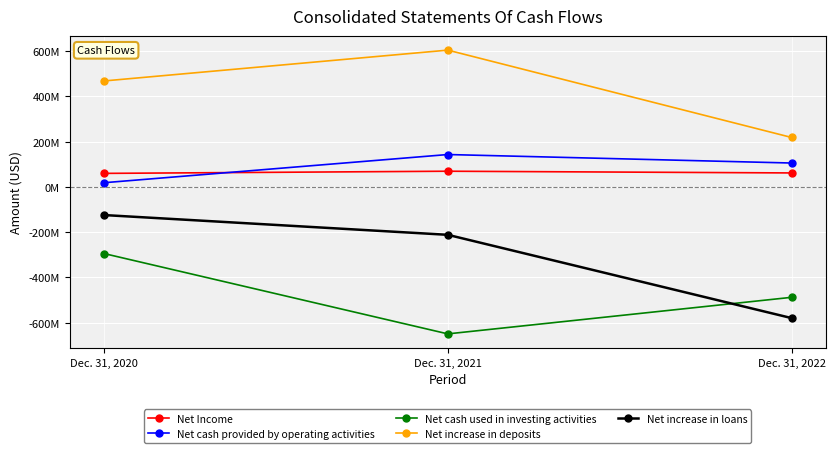

At which label does Net increase in deposits reach its peak?

Dec. 31, 2021